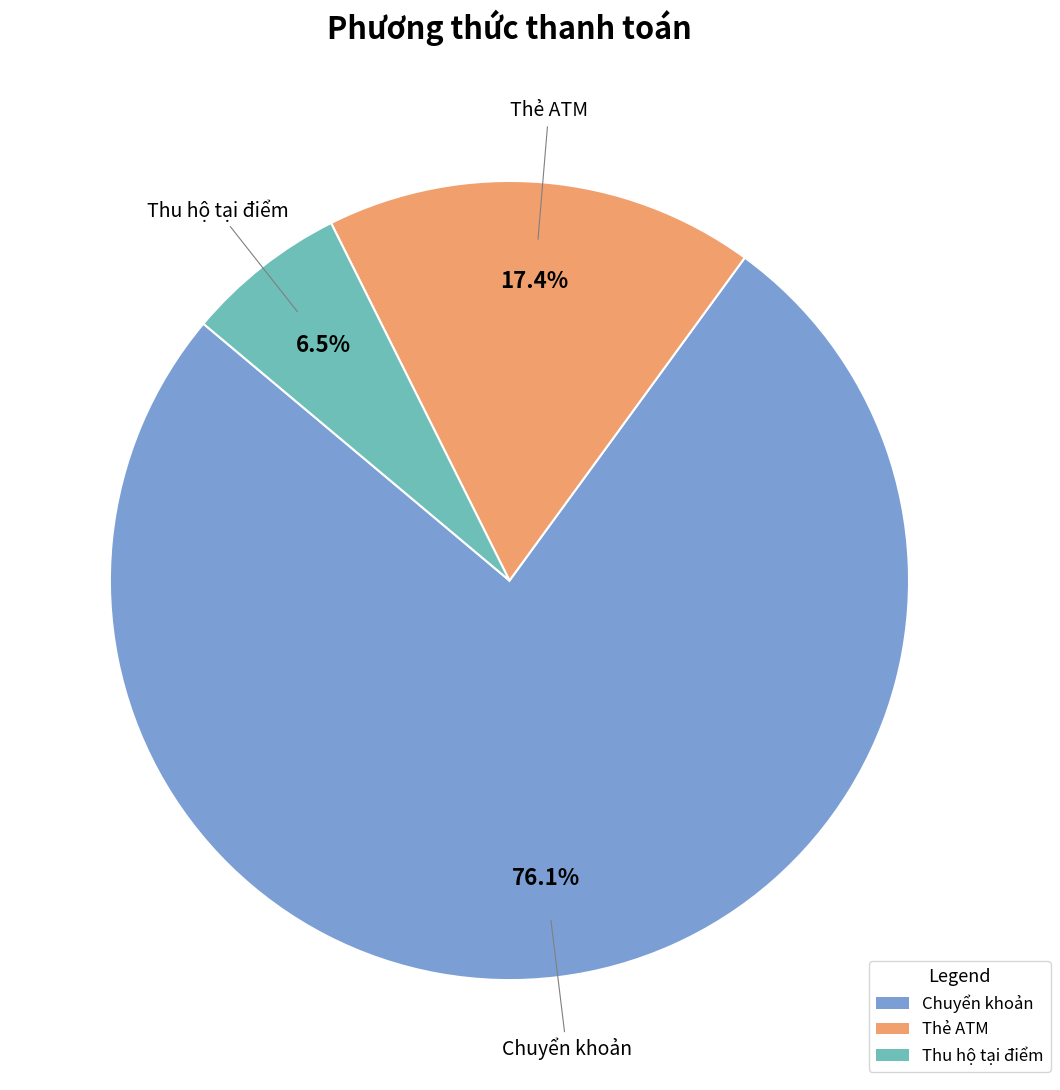

To the nearest percent, what is the difference between the largest and smallest slice percentages?

70%